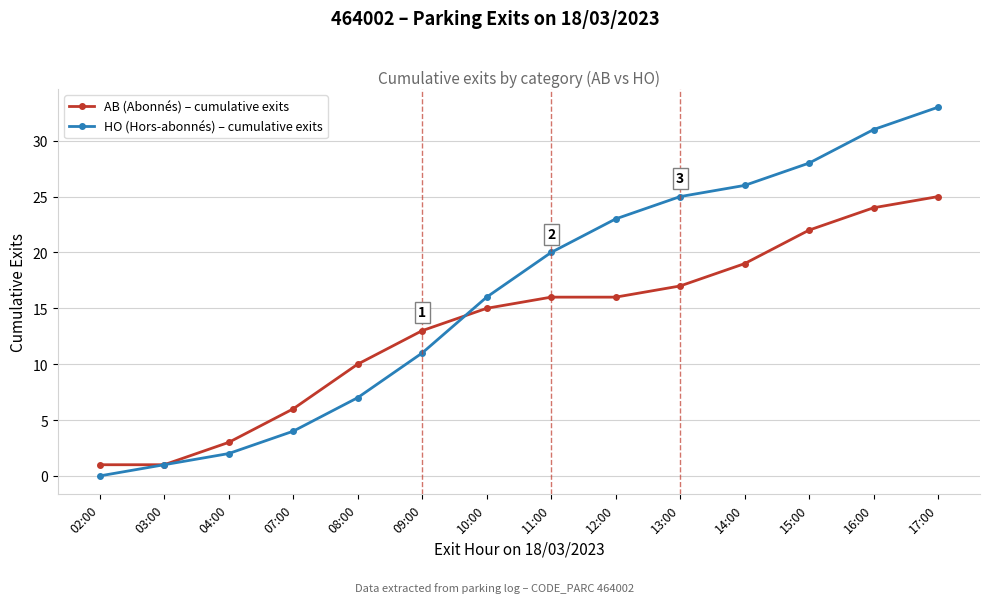

Which series has the largest range (max minus min)?

HO (Hors-abonnés) – cumulative exits